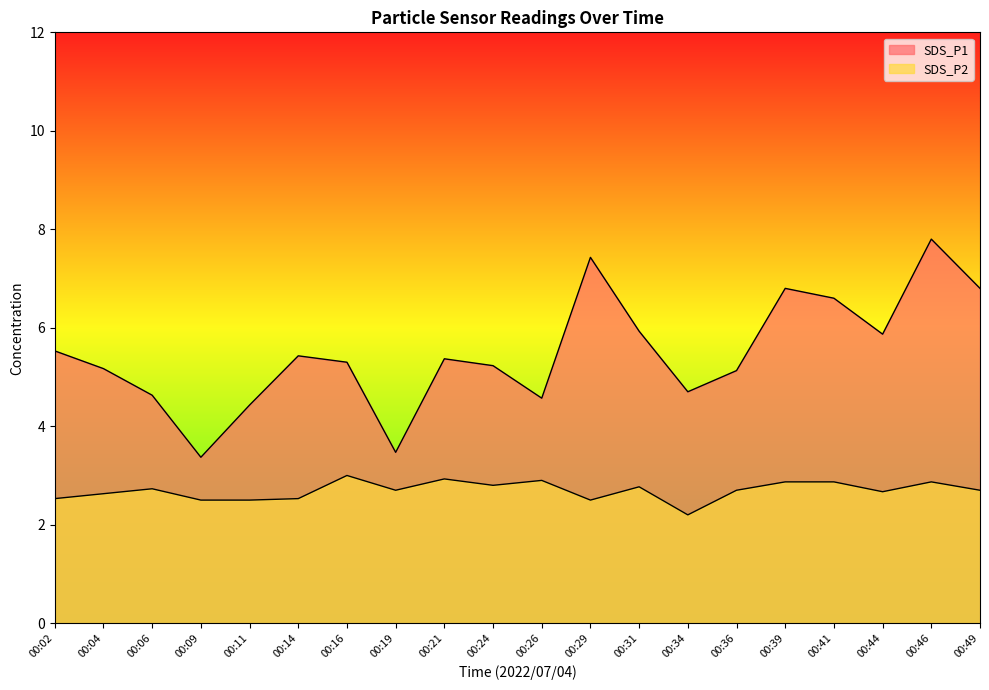

What is the value of the SDS_P1 point at the 8th from the left?

3.5